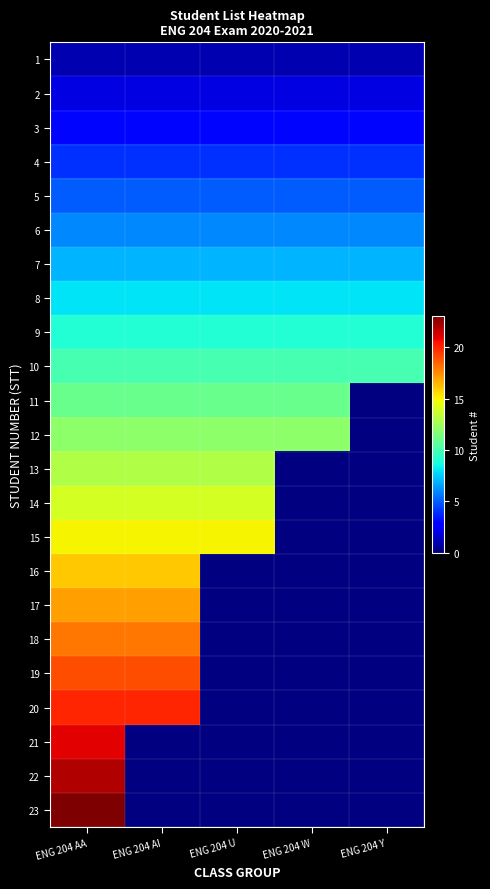

The value of 16 at ENG 204 AA is 16.0. True or false?

True